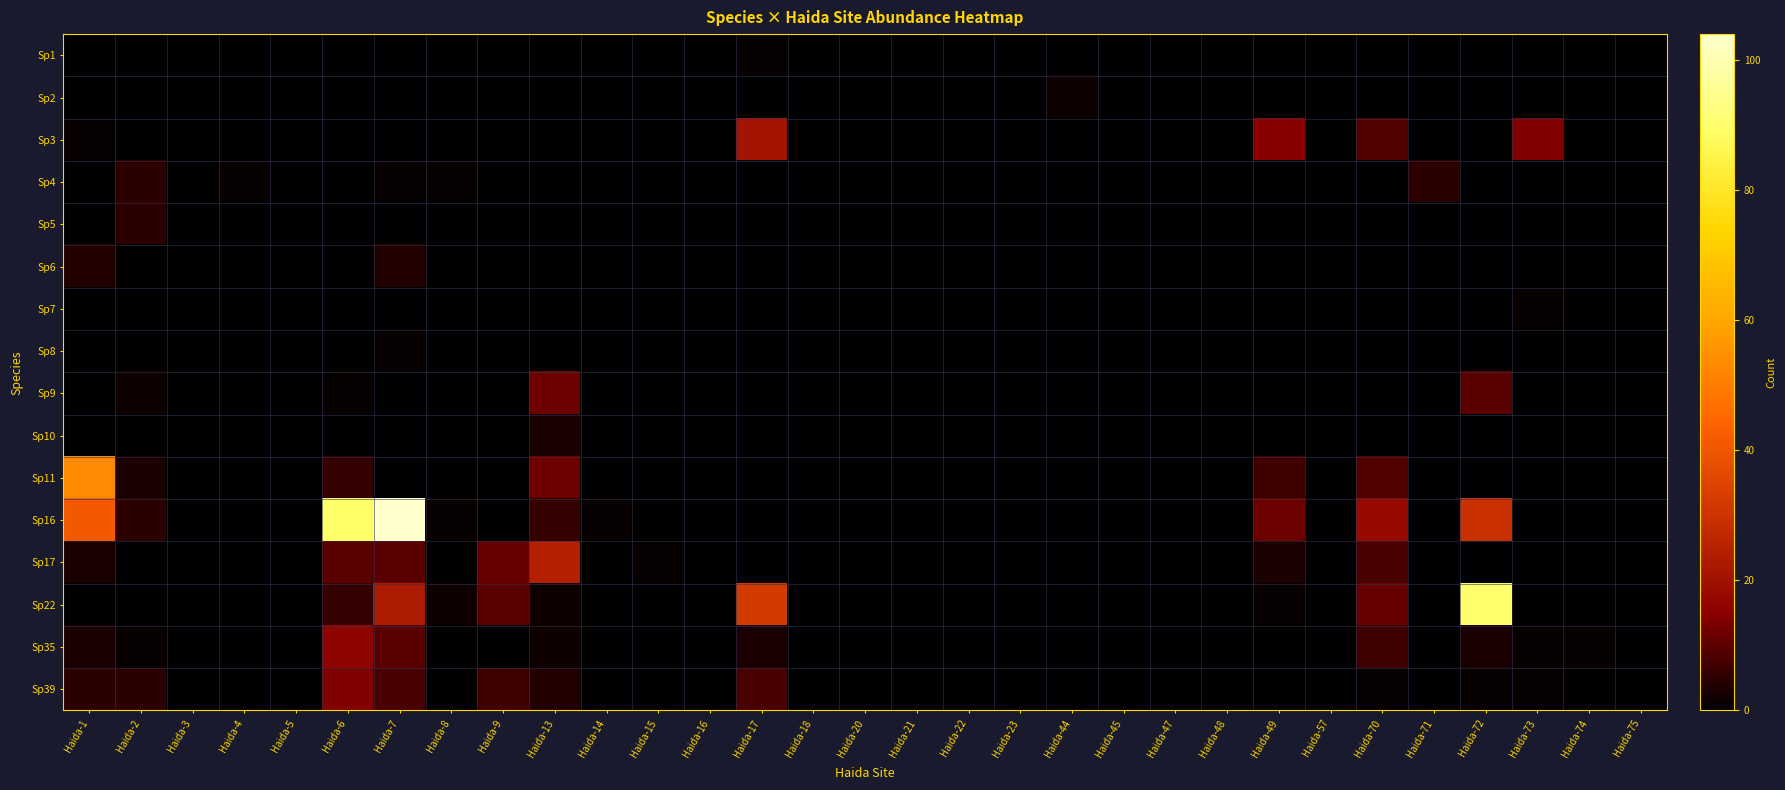

What is the maximum value shown in the chart?

104